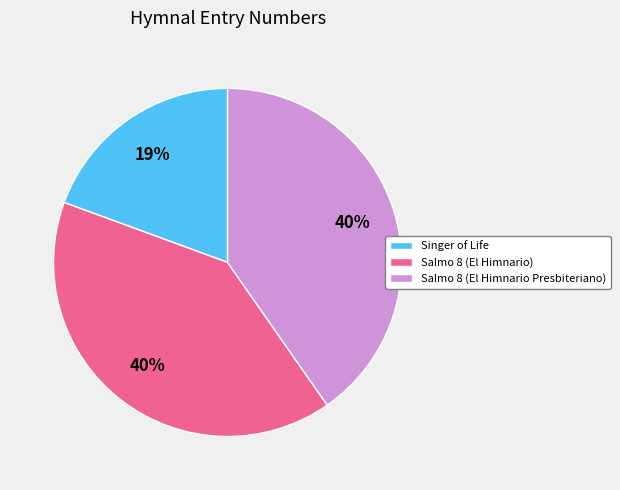

Combined, do Salmo 8 (El Himnario Presbiteriano) and Singer of Life account for over 50%?

Yes